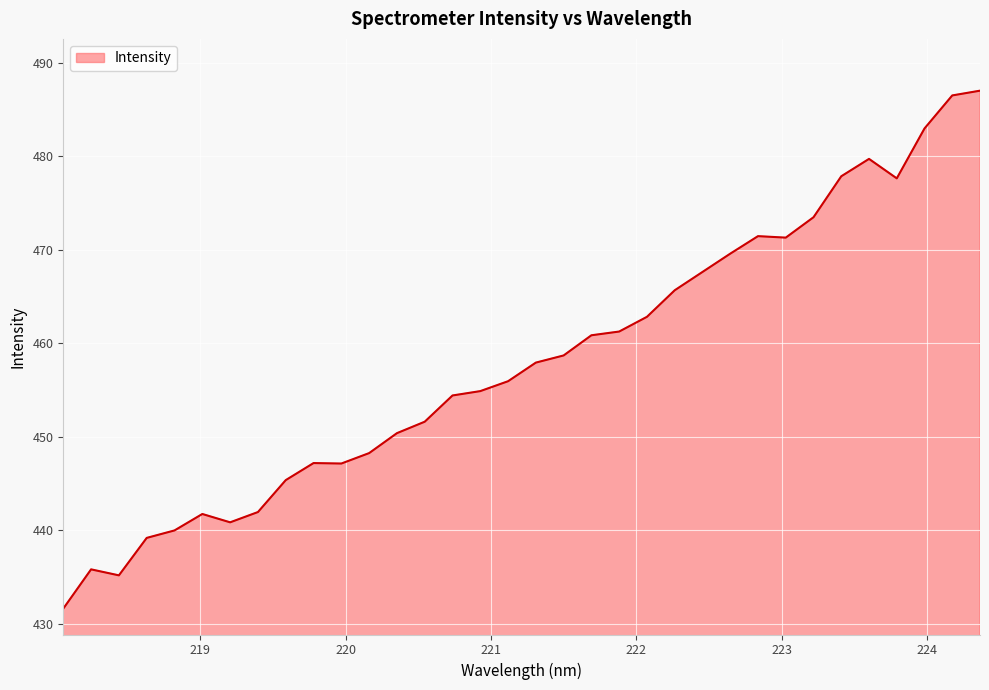

What is the maximum value shown in the chart?

487.0